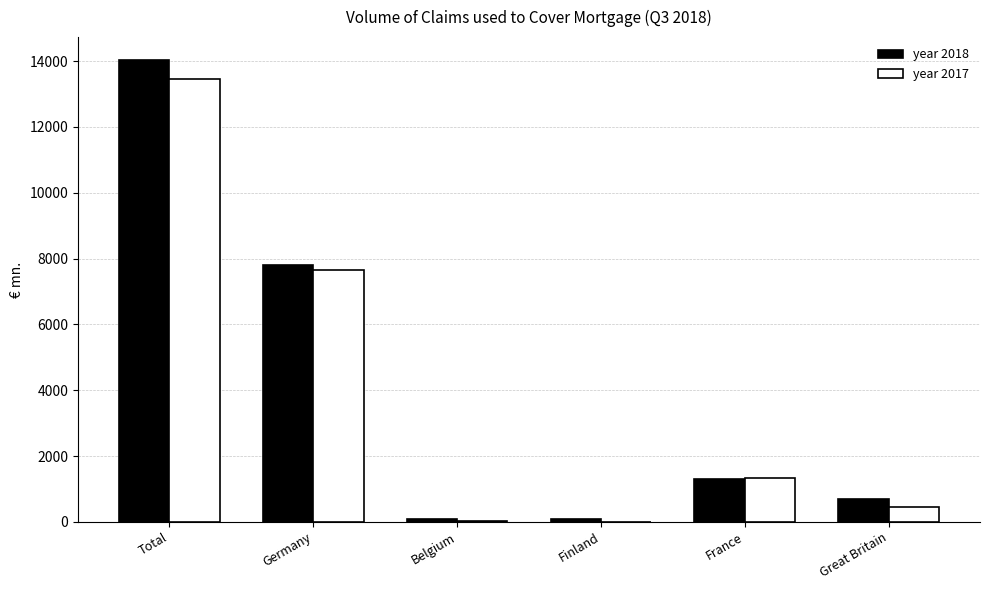

At which label is year 2017 closest to 6727?

Germany